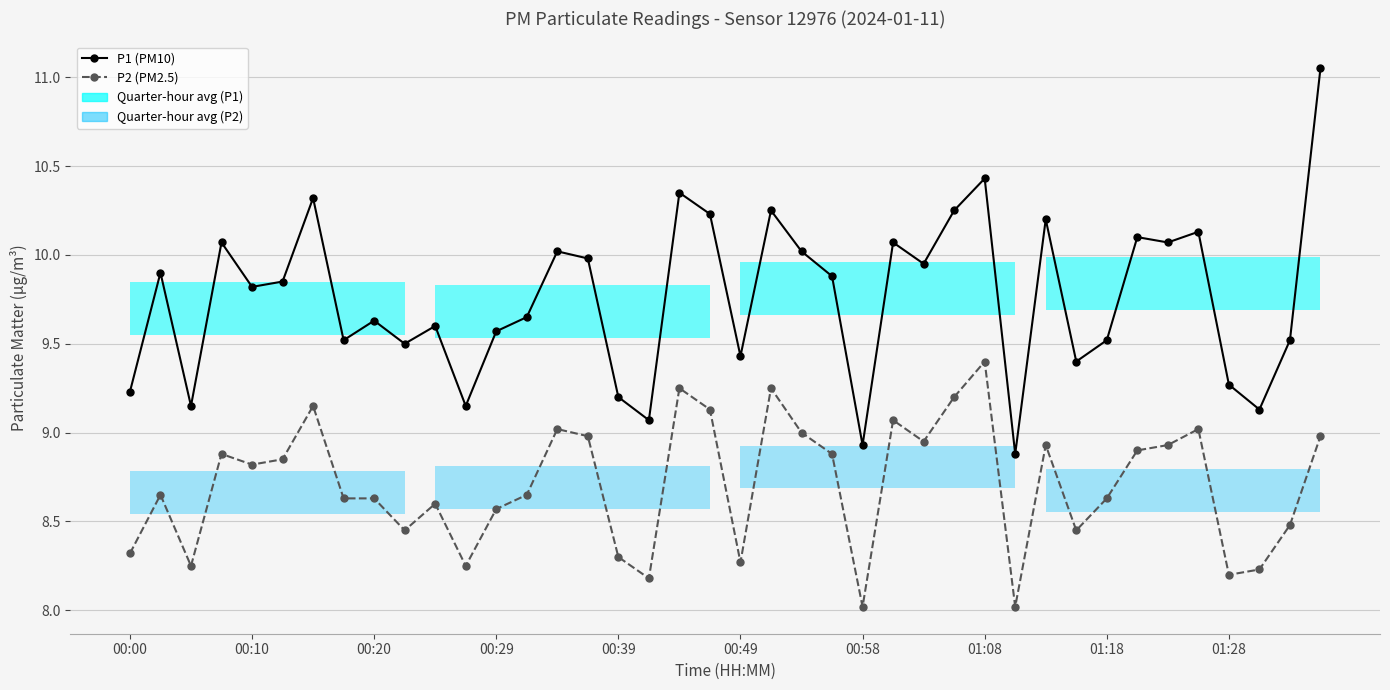

Which category has the lowest value across all series?

00:58